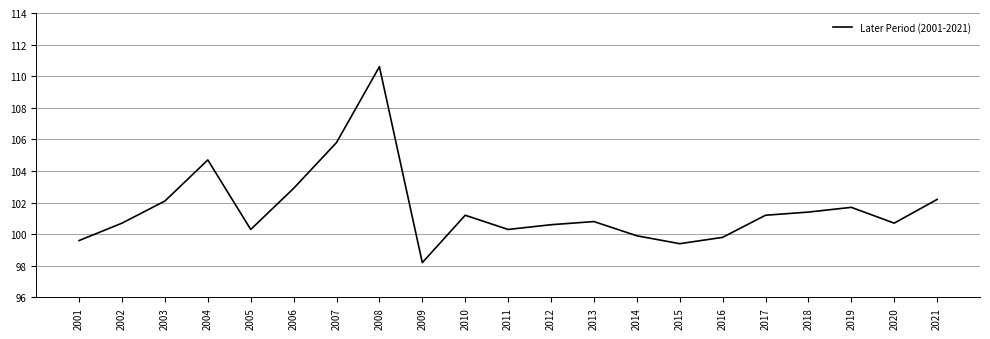

The value at 2007 is 51.2. True or false?

False